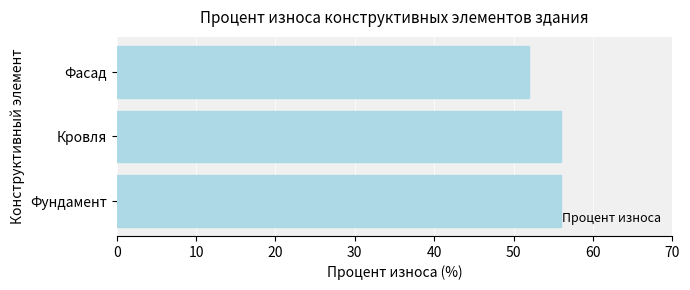

Count the values in the range 52 to 56.

3